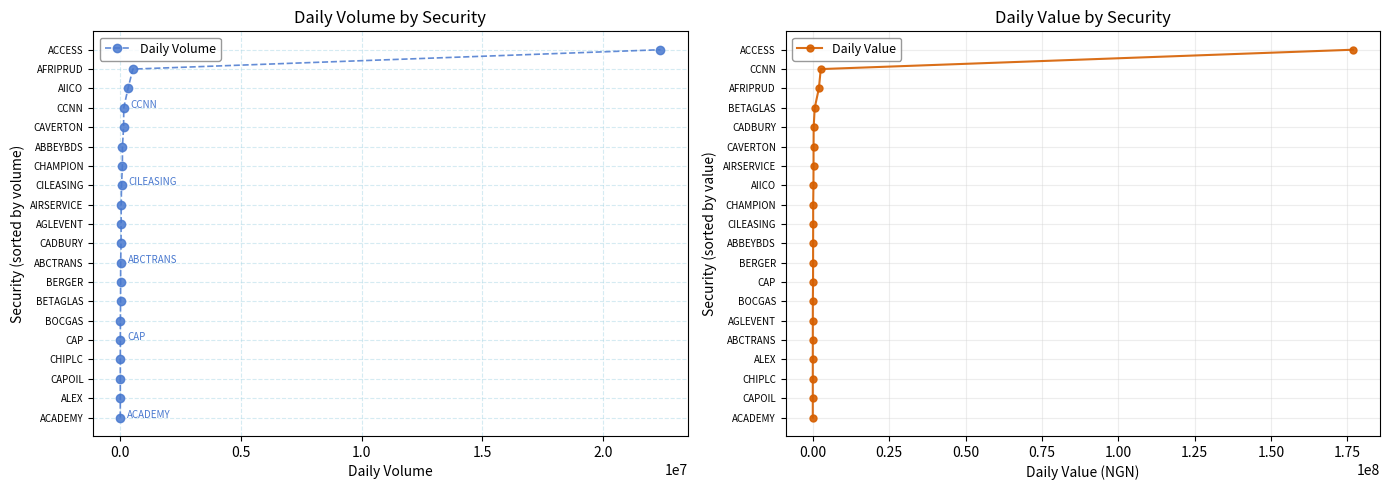

What is the difference between the second highest and minimum values in the Daily Volume series?

18